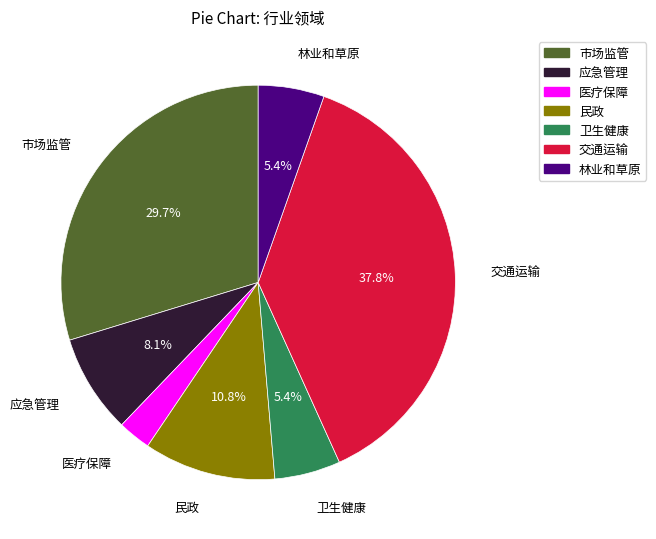

Is there any slice that represents more than half of the pie?

No